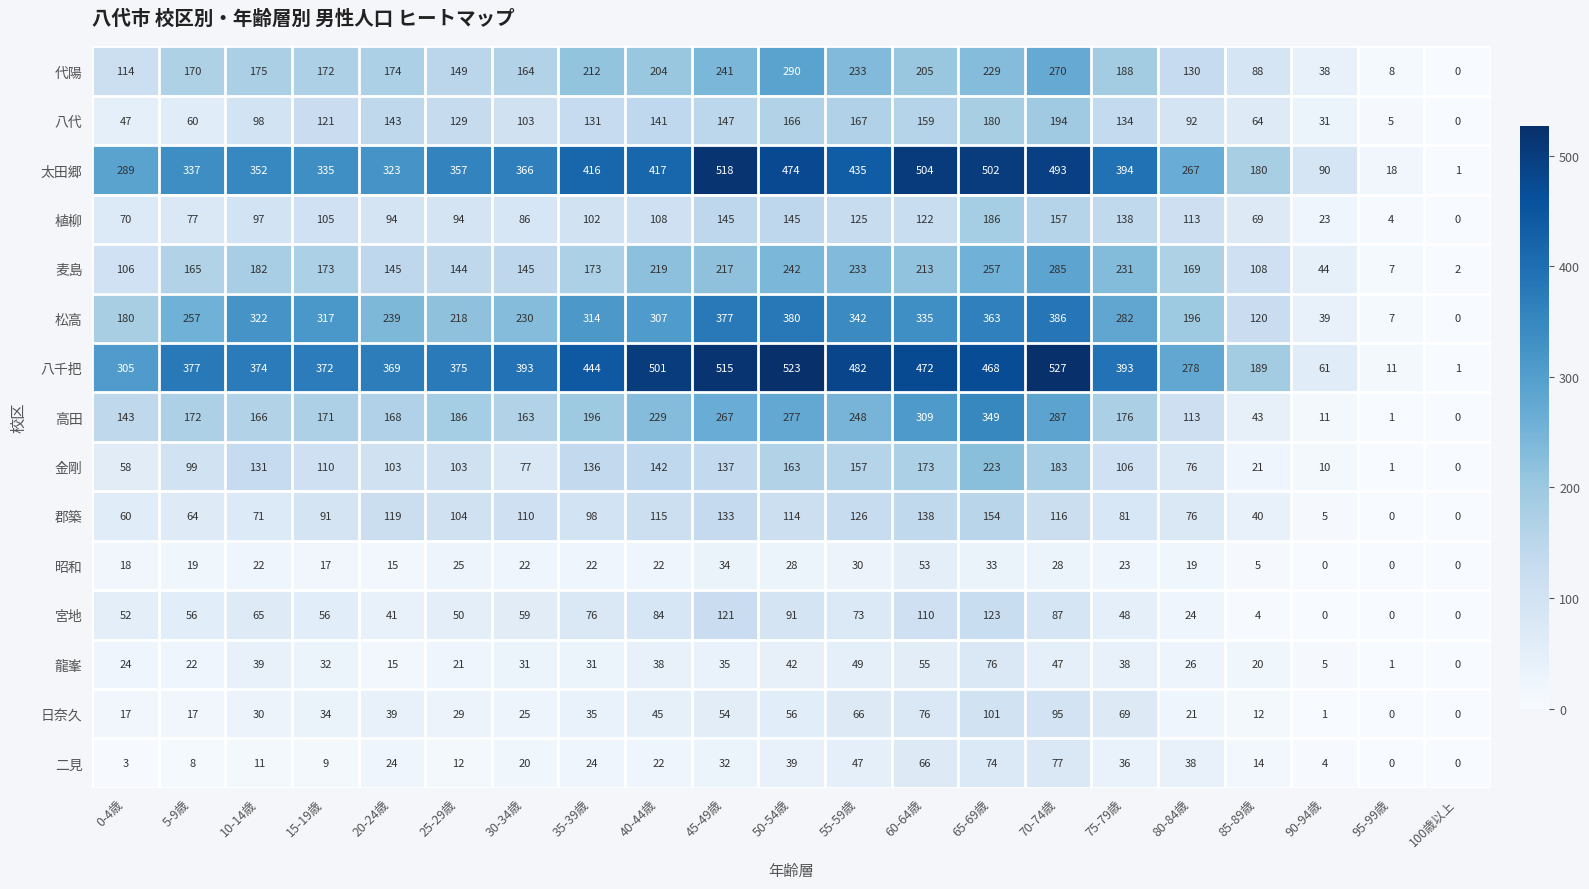

What is the spread (max minus min) of values at 65-69歳?

469